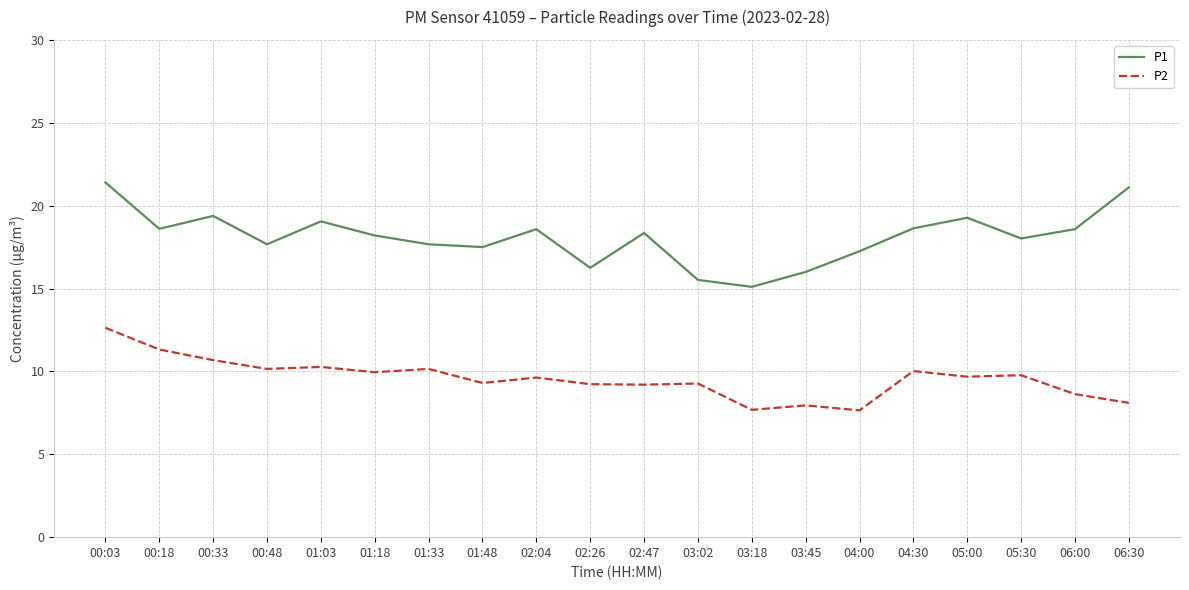

In P1, how many points are lower than both neighbors (excluding endpoints)?

6